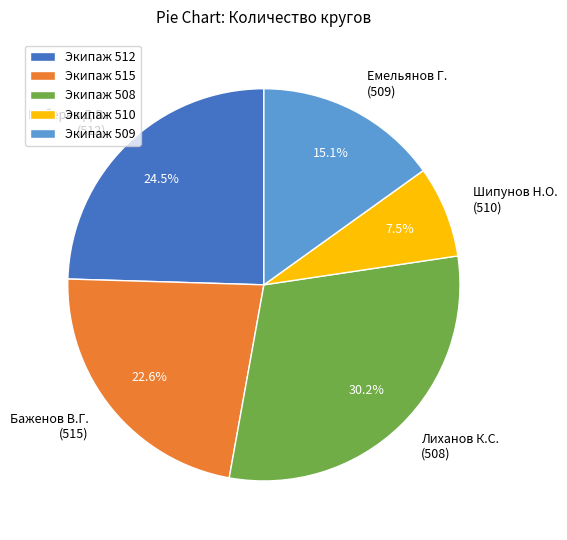

Is there any slice that represents more than half of the pie?

No